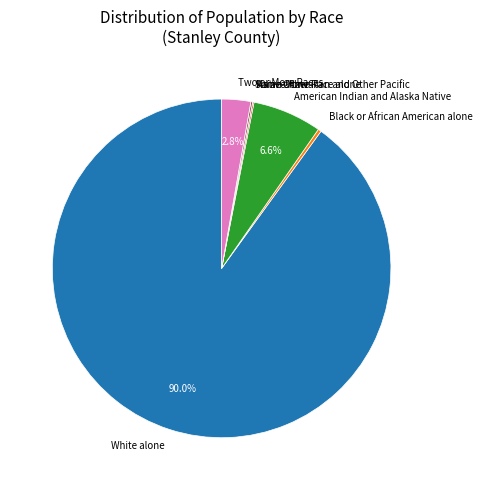

Is the sum of Black or African American alone and Two or More Races greater than half?

No